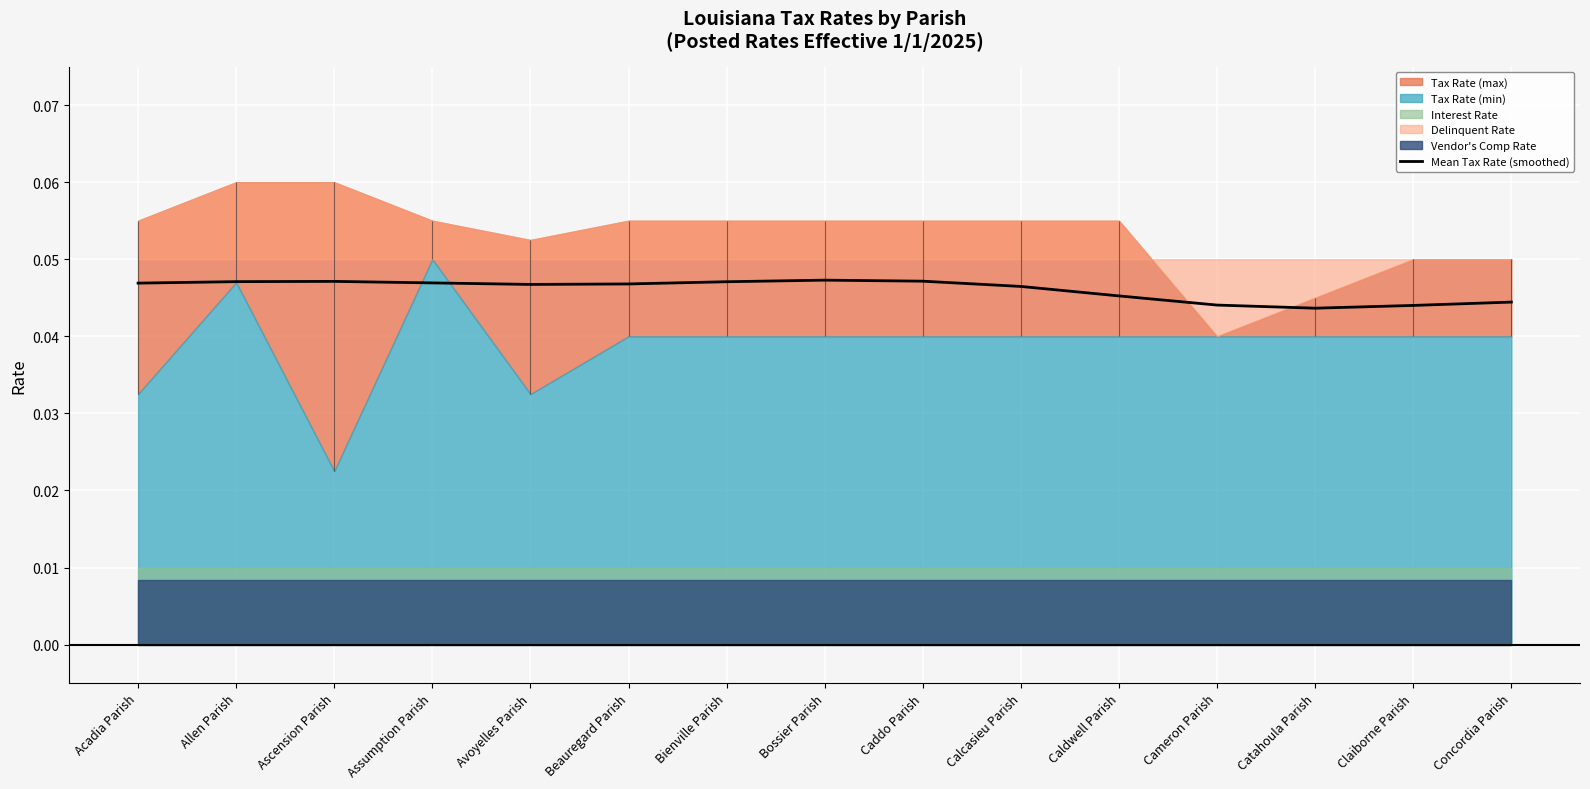

Is it true that Mean Tax Rate (smoothed) equals 0.1 at Avoyelles Parish?

False